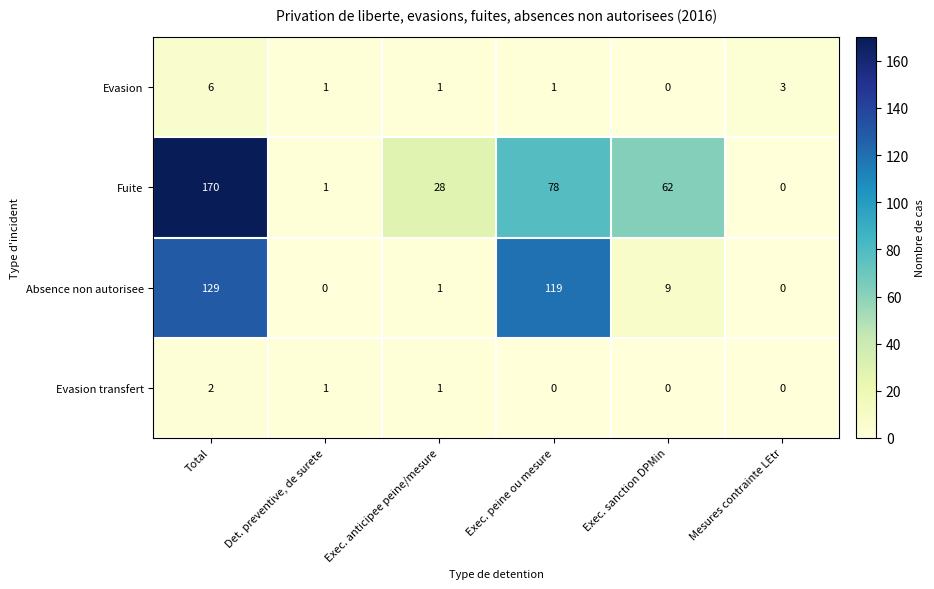

List the series in order of their peak value, lowest first.

Evasion transfert, Evasion, Absence non autorisee, Fuite